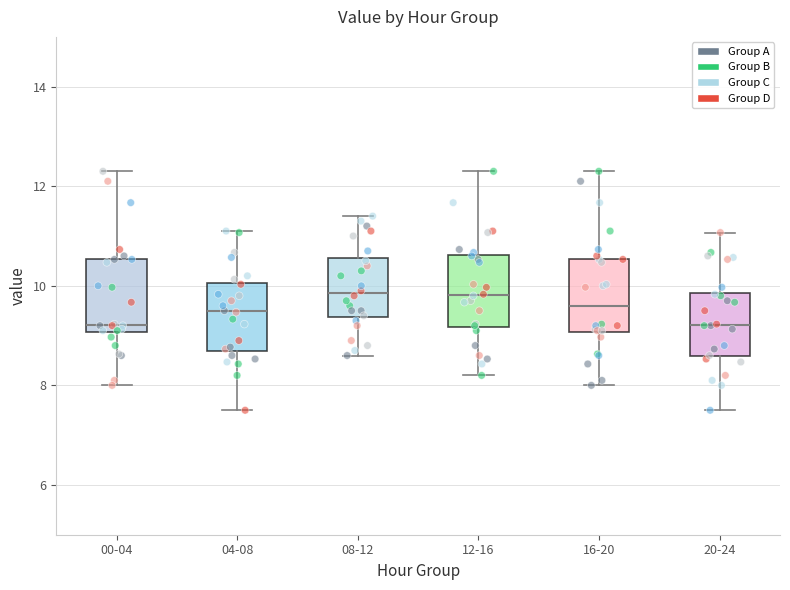

Where is the lower edge of the box for 12-16 on the y-axis? The values are not printed on the chart, so give them approximately, as read against the axis.

9.2